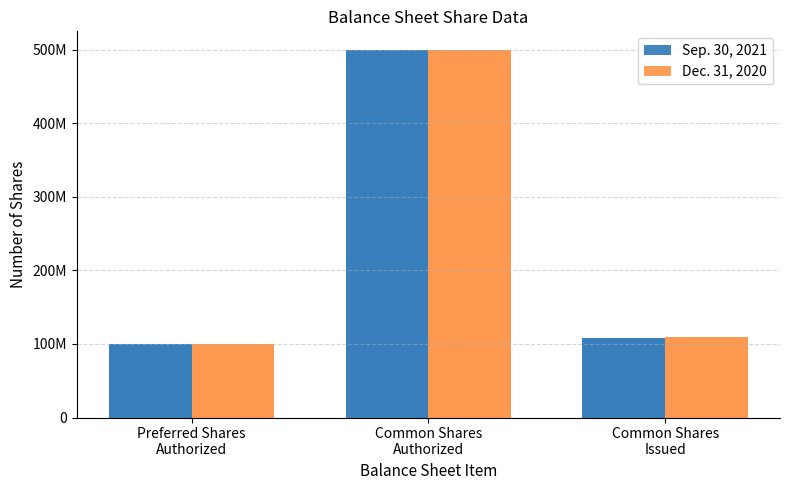

The Sep. 30, 2021 series shows 51128611 at Preferred Shares
Authorized. True or false?

False